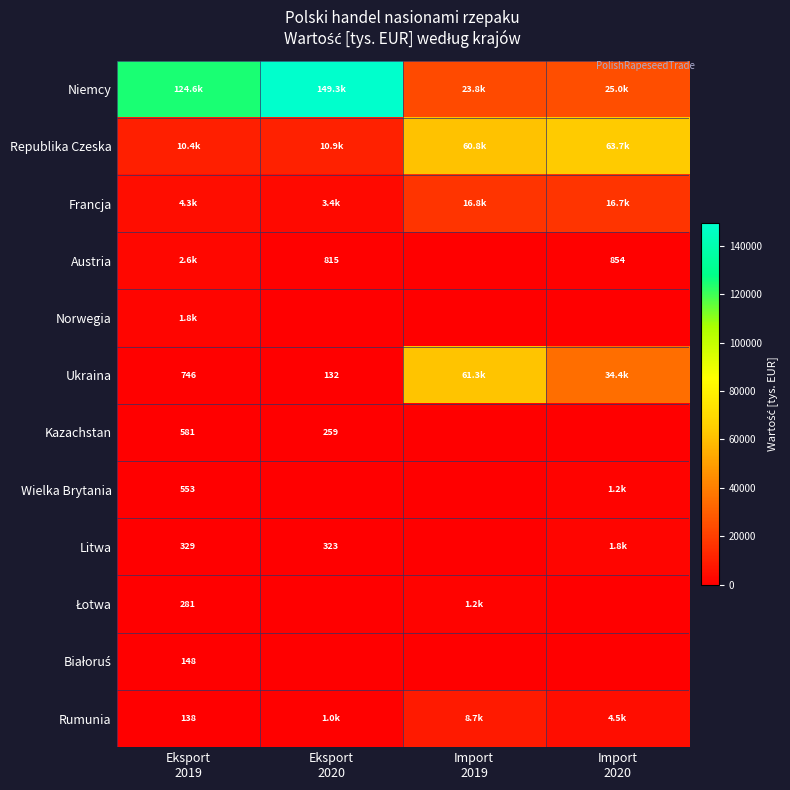

How many data points in Wielka Brytania are less than 553?

2